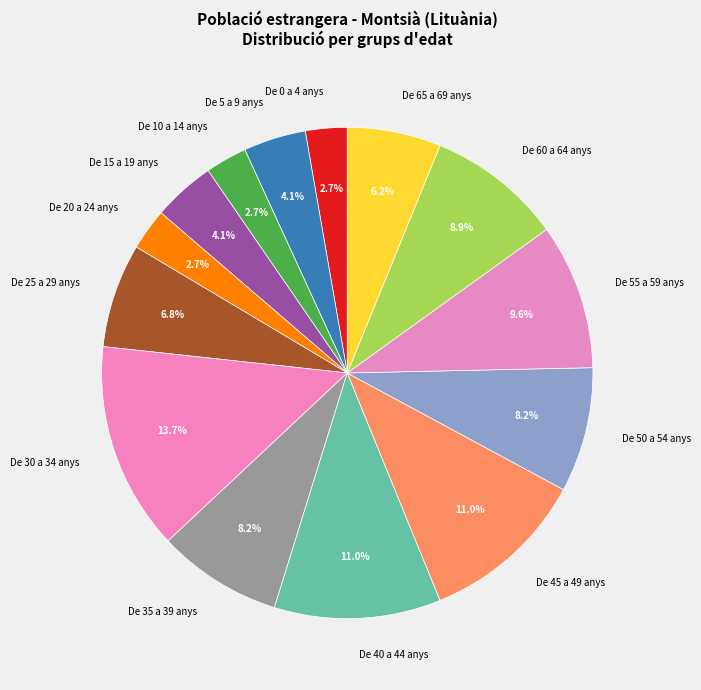

Which category has the biggest portion of the pie?

De 30 a 34 anys